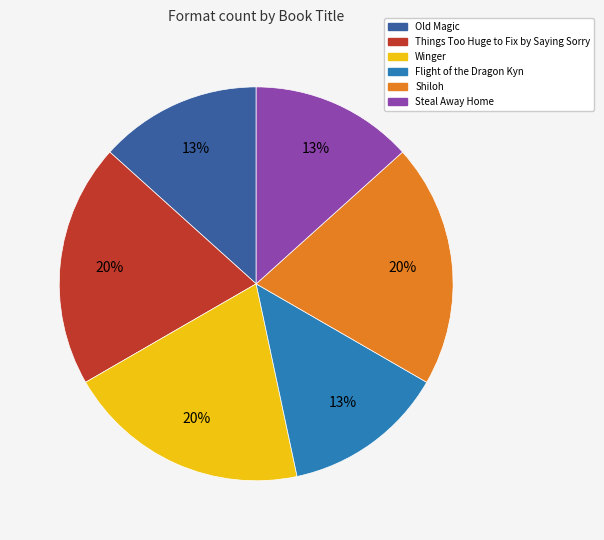

To the nearest percent, what is the difference between the largest and smallest slice percentages?

7%